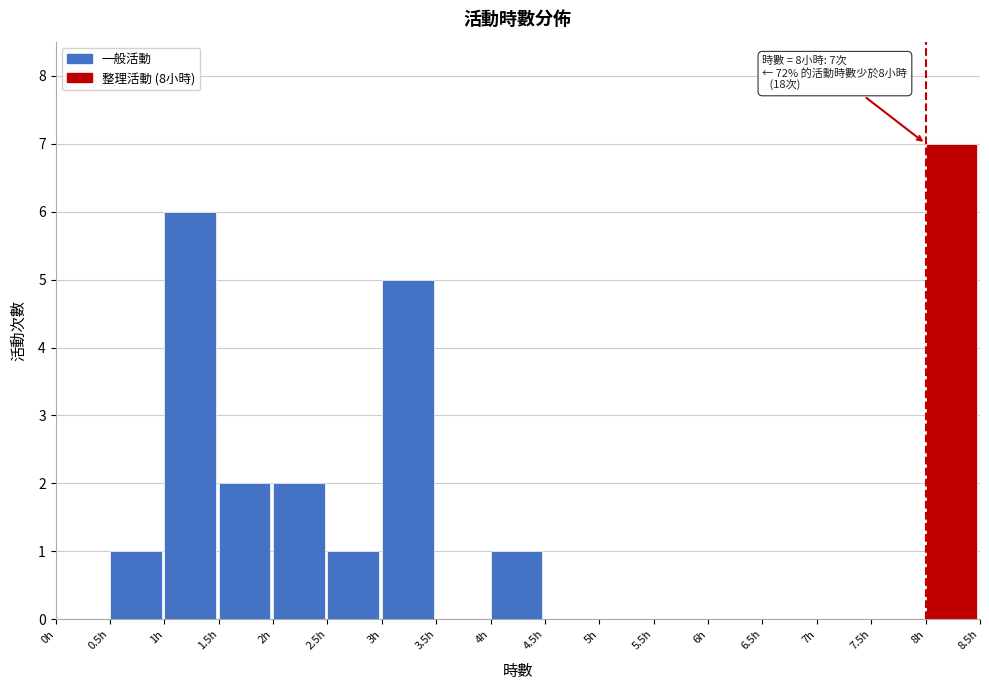

Over which range of the x-axis is the bar tallest?

8.0 to 8.5